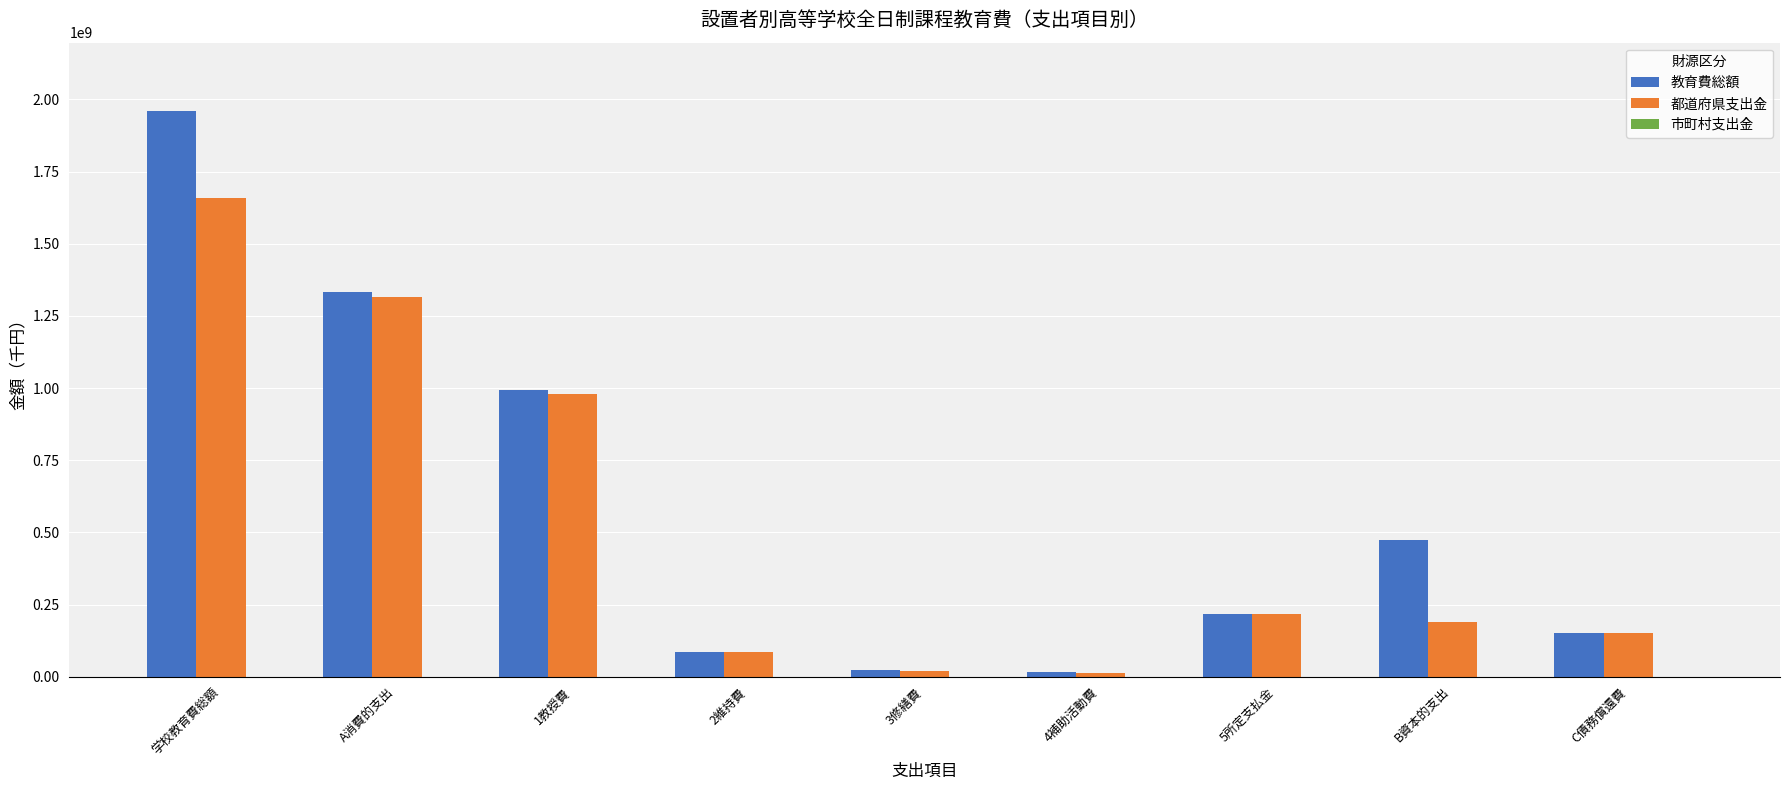

What is the sum of all 教育費総額 values?

5256312661